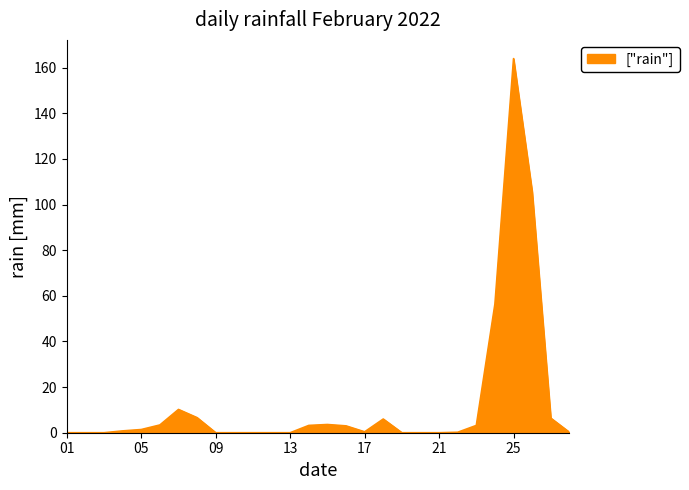

True or false: the data has more than 2 interior local peaks.

True